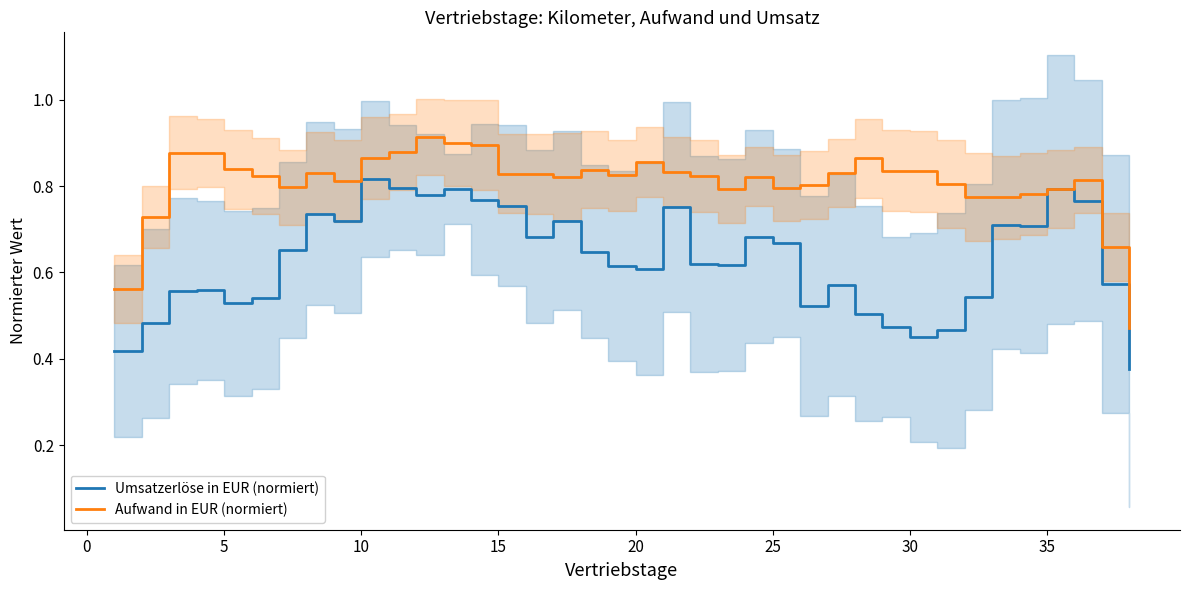

Does the chart have visible grid lines?

No